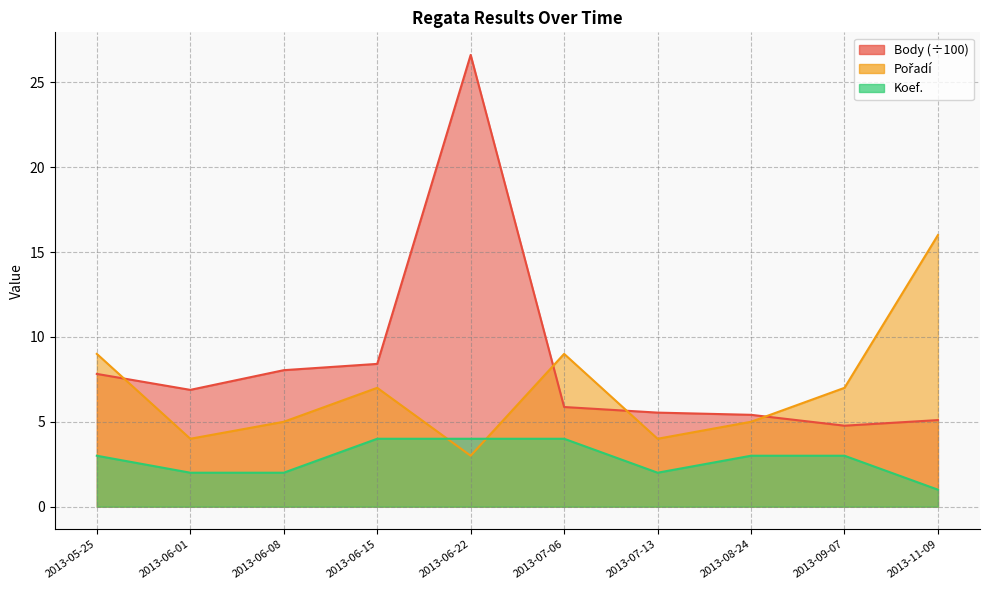

True or false: Koef. and Body intersect in this chart.

False